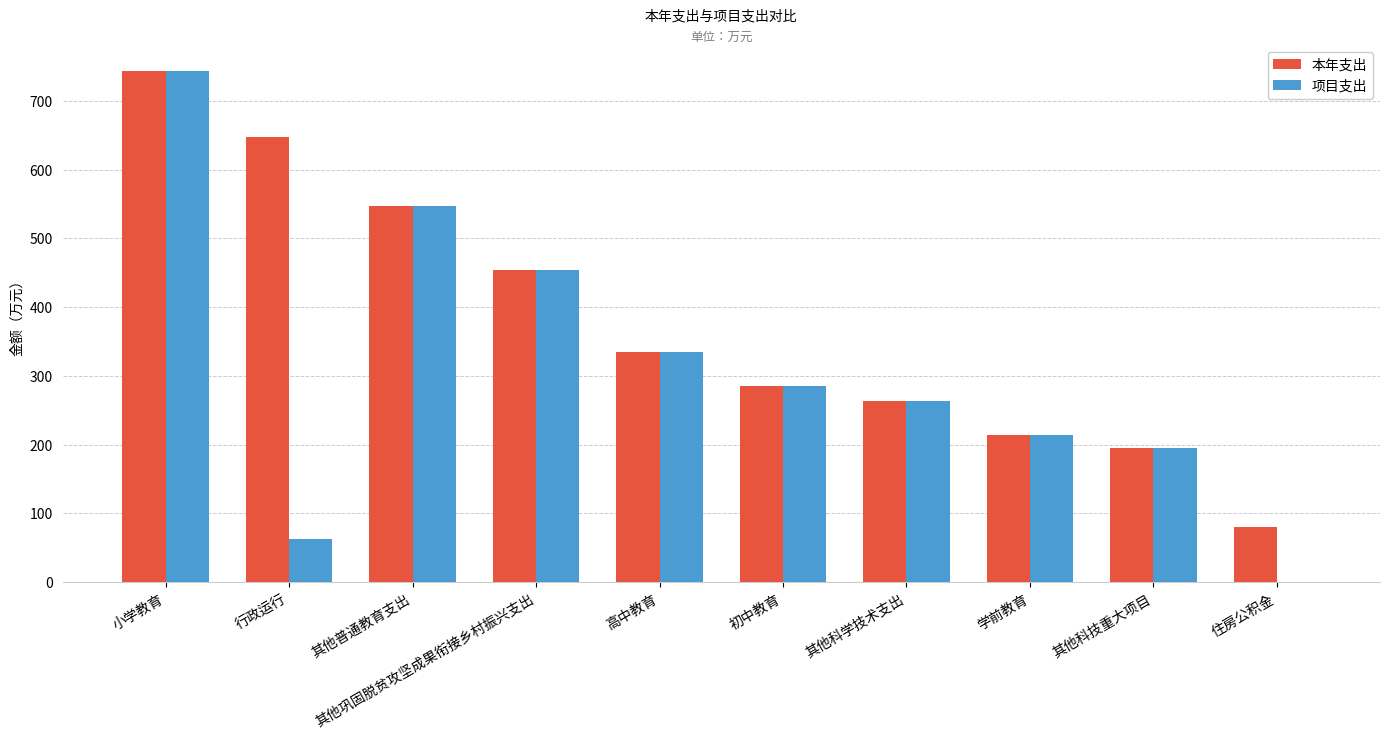

What is the sum of the 本年支出 values at 学前教育 and 高中教育?

548.5